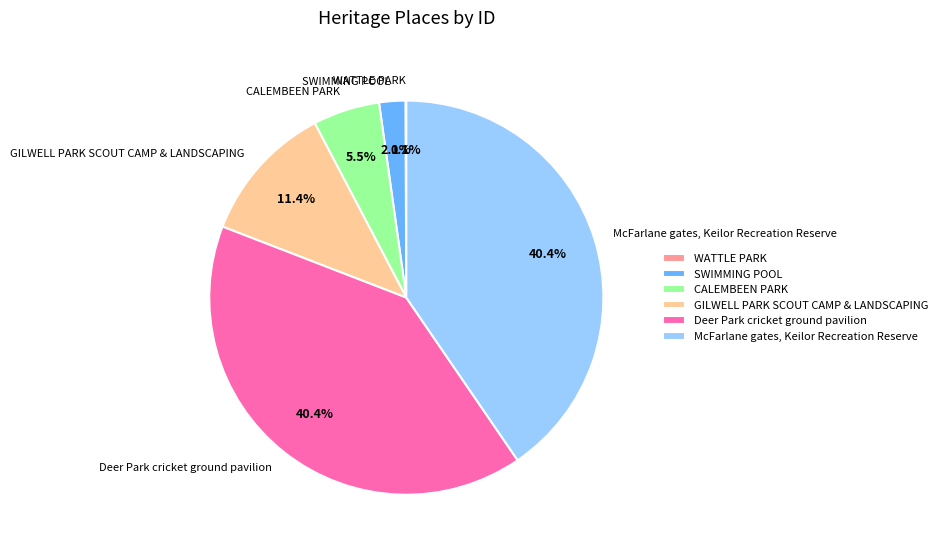

To the nearest percent, what is the combined percentage of CALEMBEEN PARK and GILWELL PARK SCOUT CAMP & LANDSCAPING?

17%